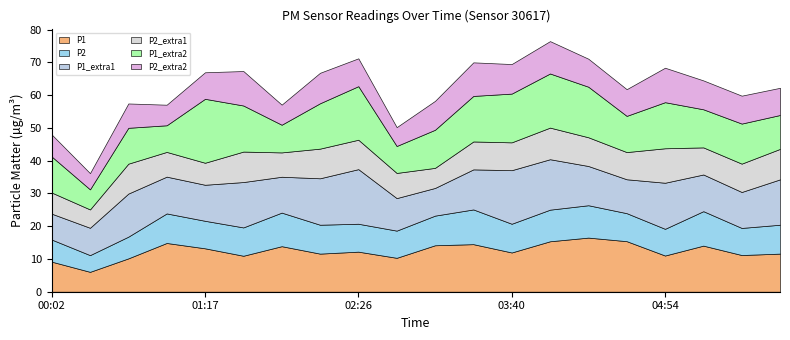

What is the label of the 1st point from the left?

00:02